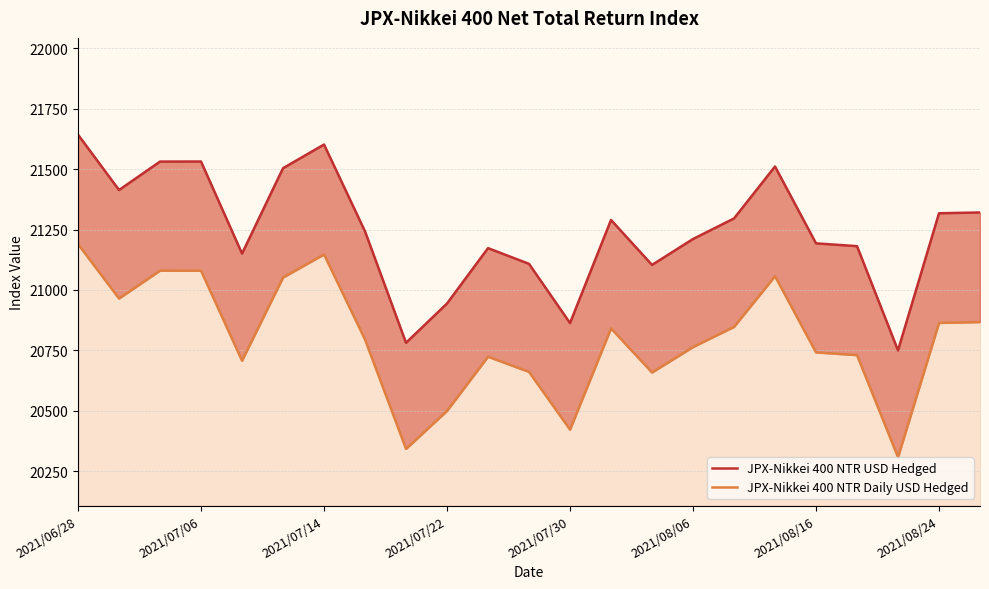

The JPX-Nikkei 400 NTR USD Hedged series shows 21642.1 at 2021/06/28. True or false?

True